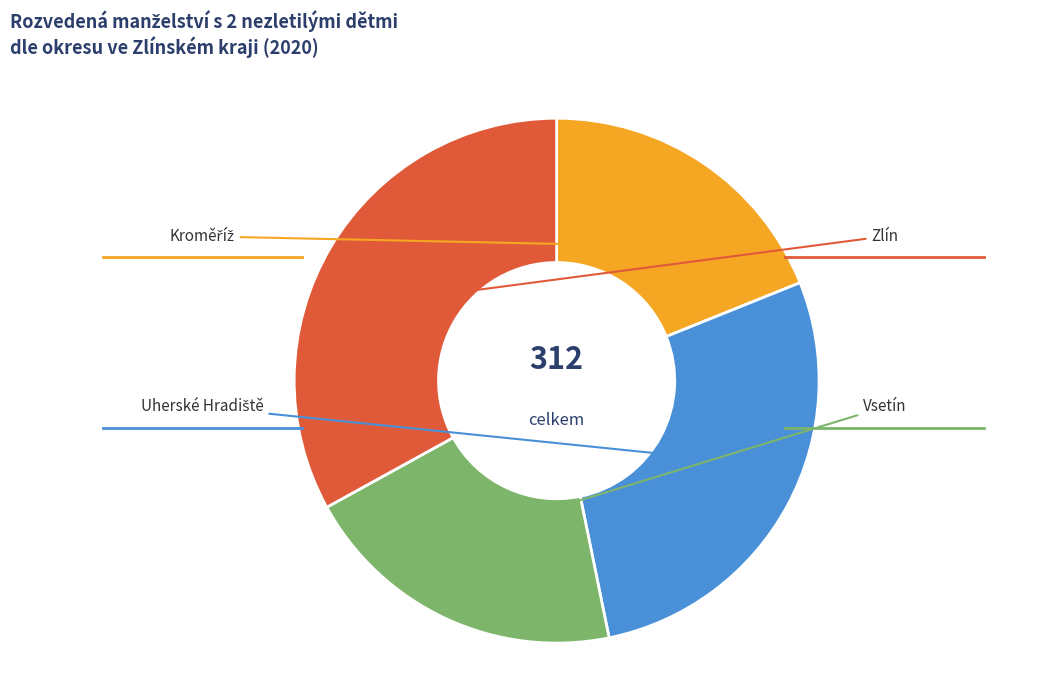

Does any single category account for the majority?

No